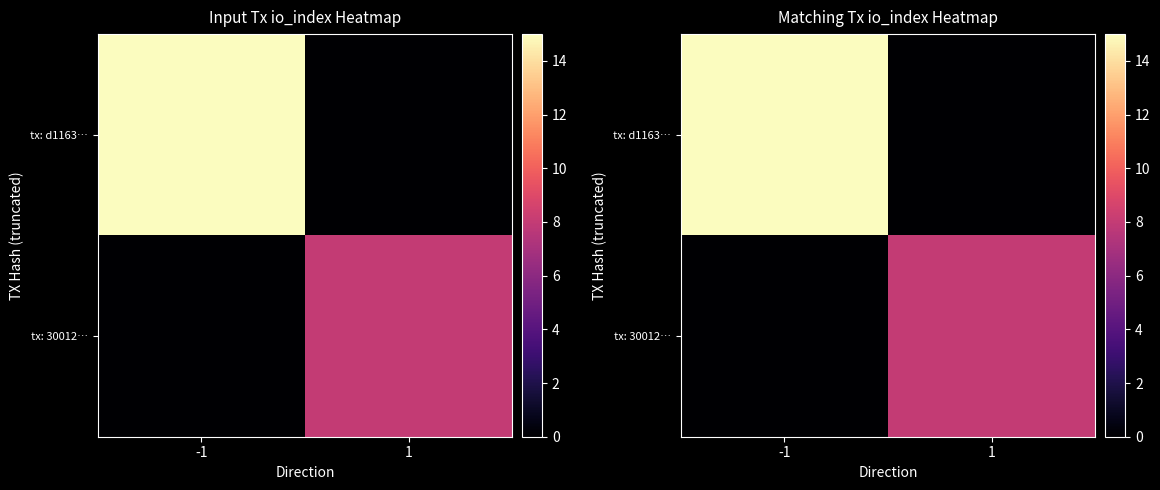

List the labels in order of tx: 30012… value, largest first.

1, -1